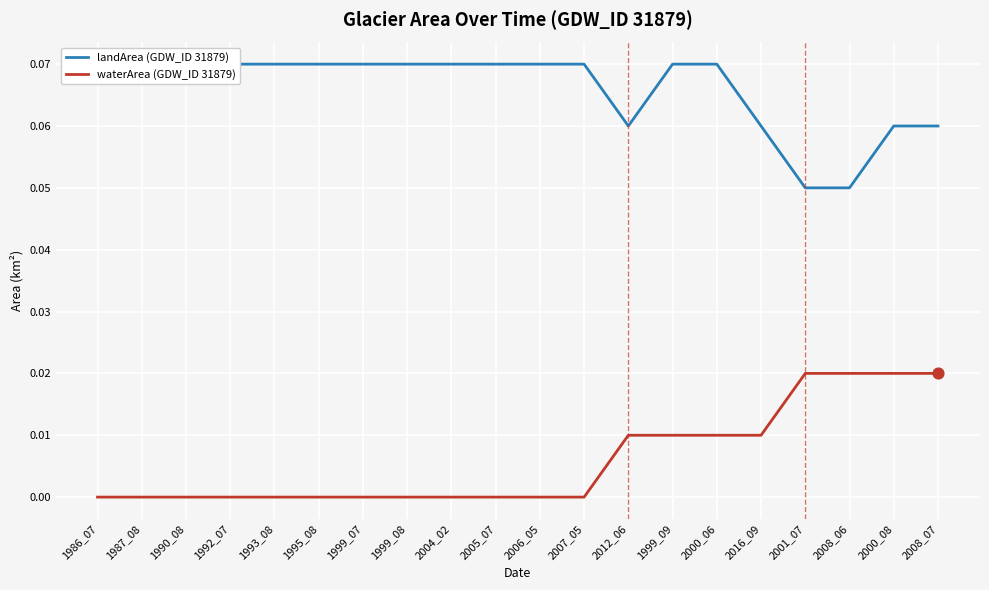

Is the value of waterArea (GDW_ID 31879) at 2005_07 greater than the value of landArea (GDW_ID 31879) at 2000_08?

No